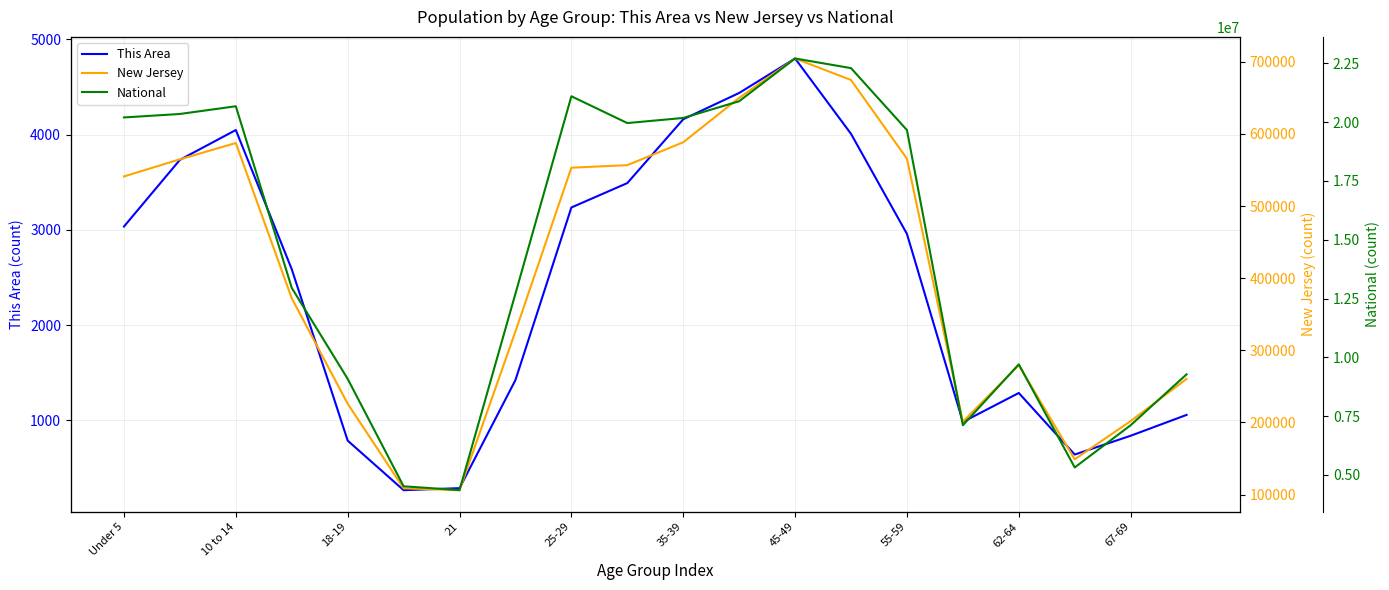

Is this an area chart (filled region under the line)?

No